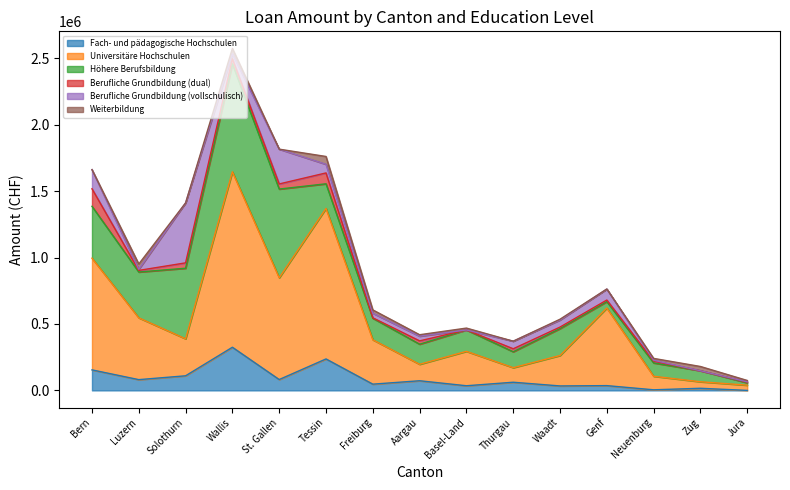

What is the minimum value for Höhere Berufsbildung?

17910